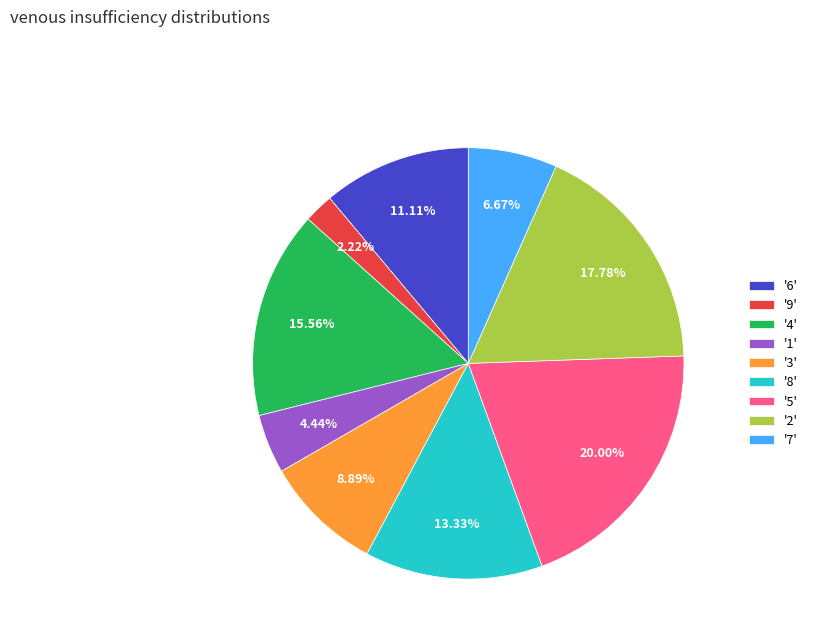

Count the number of slices in the pie.

9